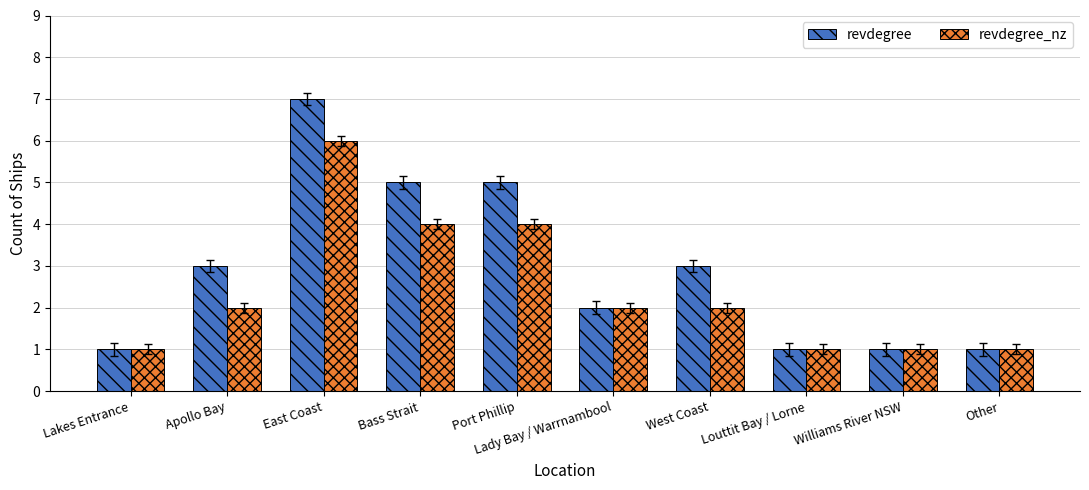

Count the revdegree_nz values in the range 1 to 4.

9